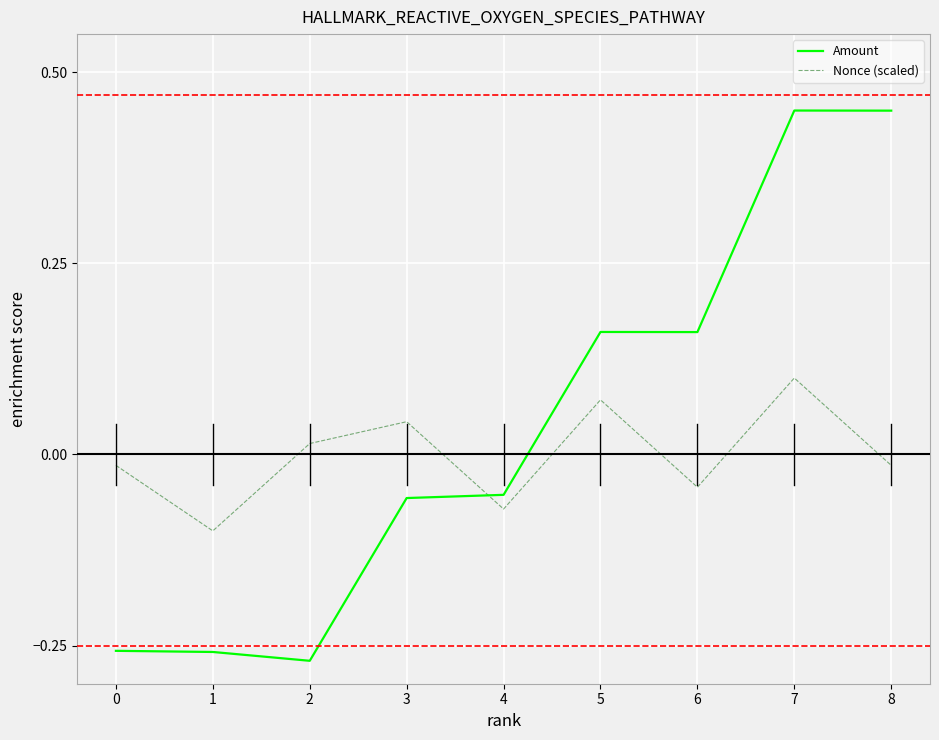

Between which two adjacent categories do Nonce (scaled) and Amount first intersect?

3 and 4